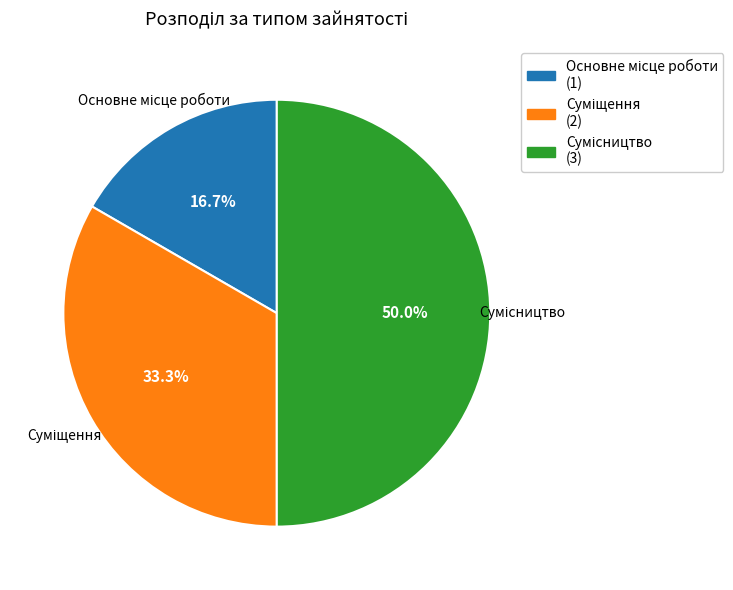

How many slices are in this pie chart?

3